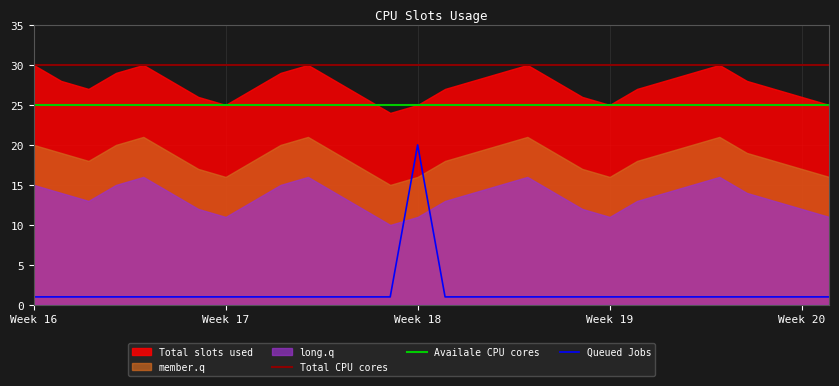

True or false: Total CPU cores and Availale CPU cores cross at least once.

False